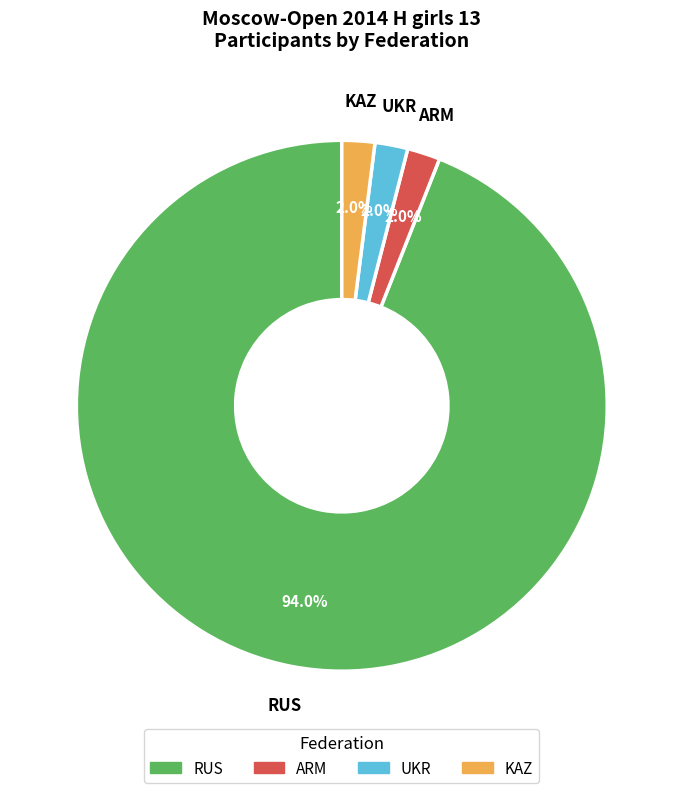

The RUS slice represents 39% of the pie. True or false?

False